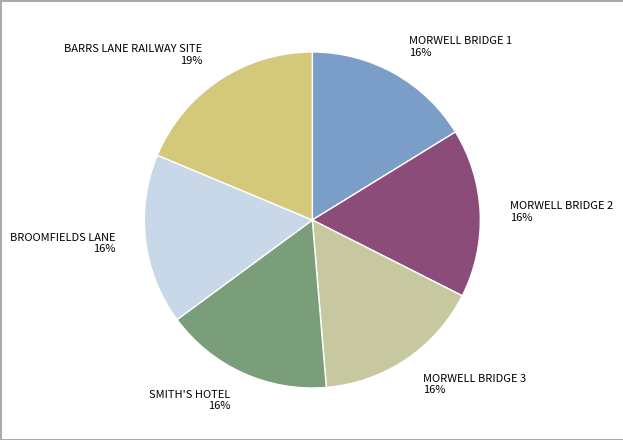

To the nearest percent, what is the combined percentage of MORWELL BRIDGE 1 and BARRS LANE RAILWAY SITE?

35%